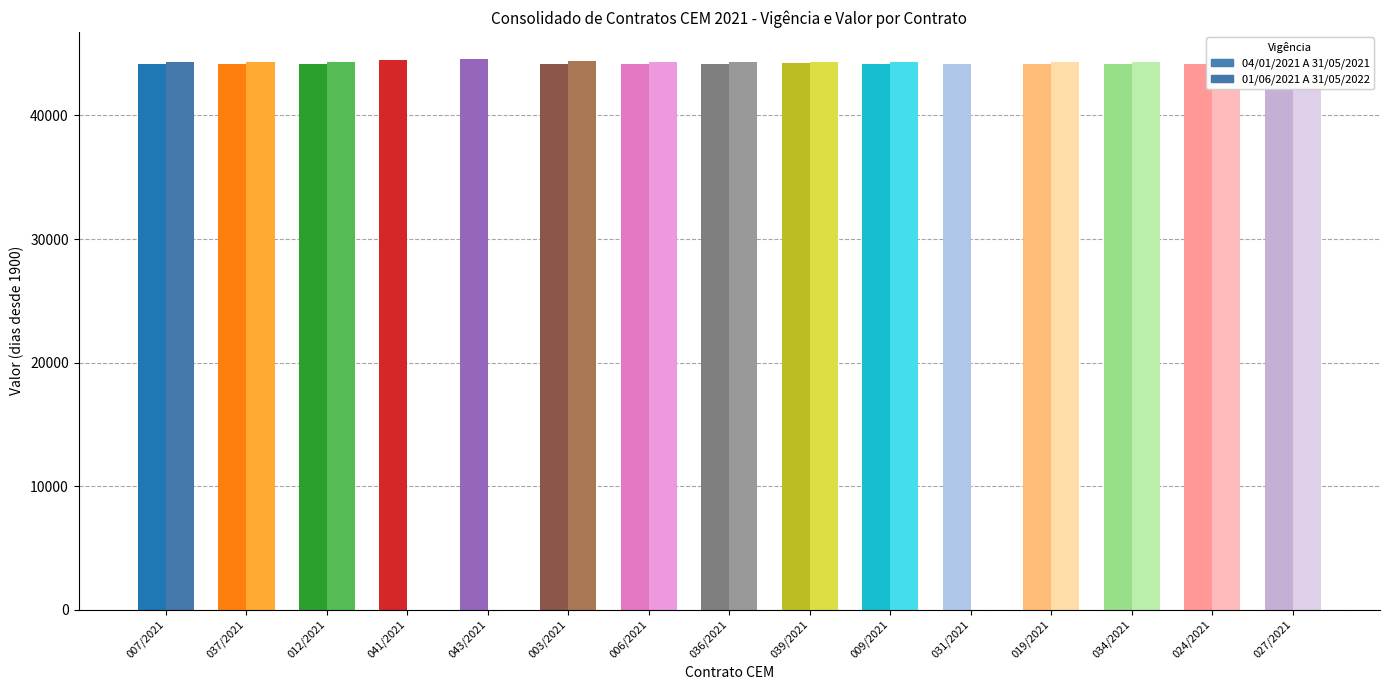

List the labels in order of 04/01/2021 A 31/05/2021 value, largest first.

043/2021, 041/2021, 039/2021, 027/2021, 007/2021, 037/2021, 012/2021, 003/2021, 006/2021, 036/2021, 009/2021, 031/2021, 019/2021, 034/2021, 024/2021